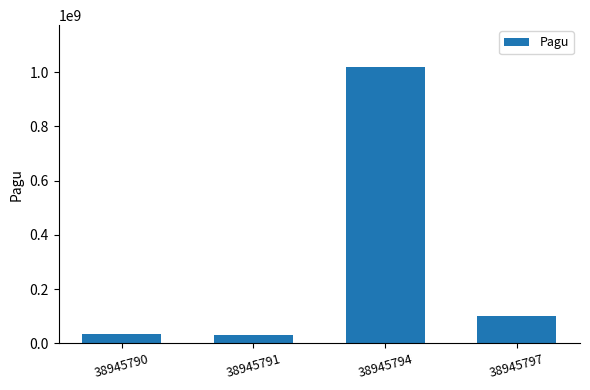

What is the maximum value shown in the chart?

1020000000